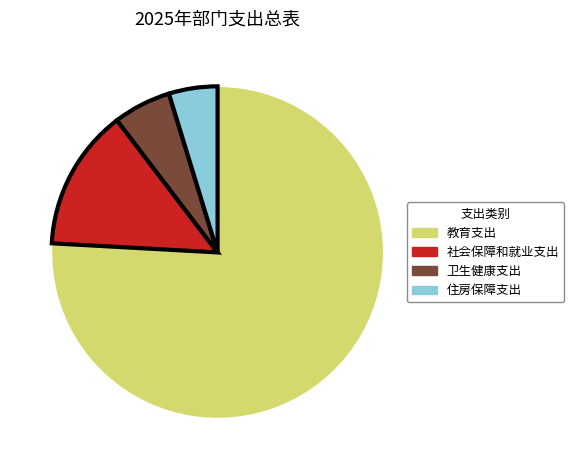

Rank the categories by value from lowest to highest.

住房保障支出, 卫生健康支出, 社会保障和就业支出, 教育支出